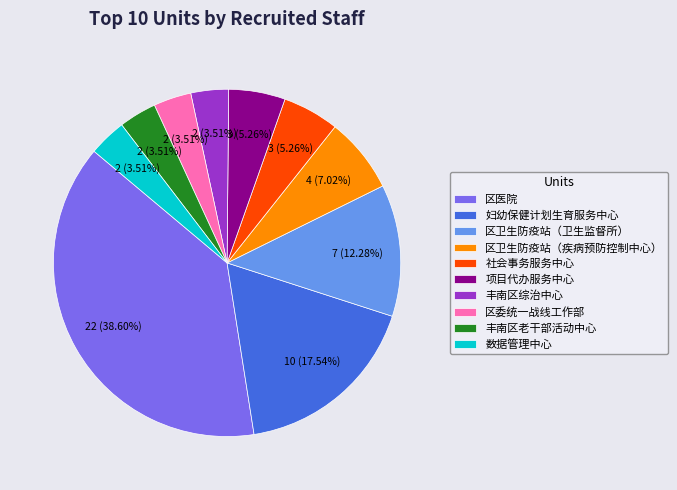

Is the sum of 数据管理中心 and 区卫生防疫站（疾病预防控制中心） greater than half?

No